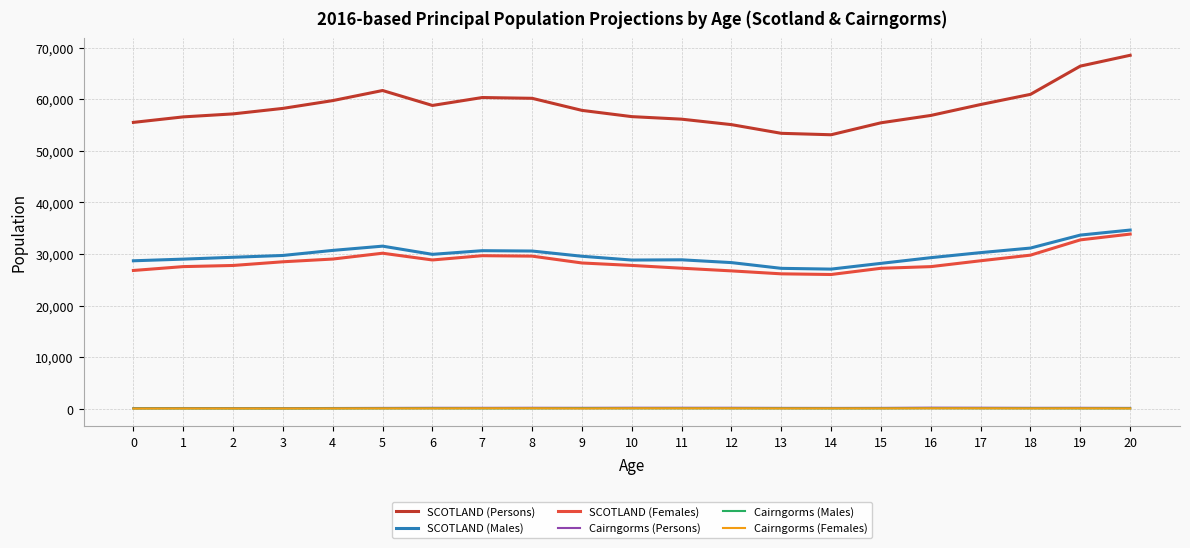

What is the total value across all series at 17?

118400